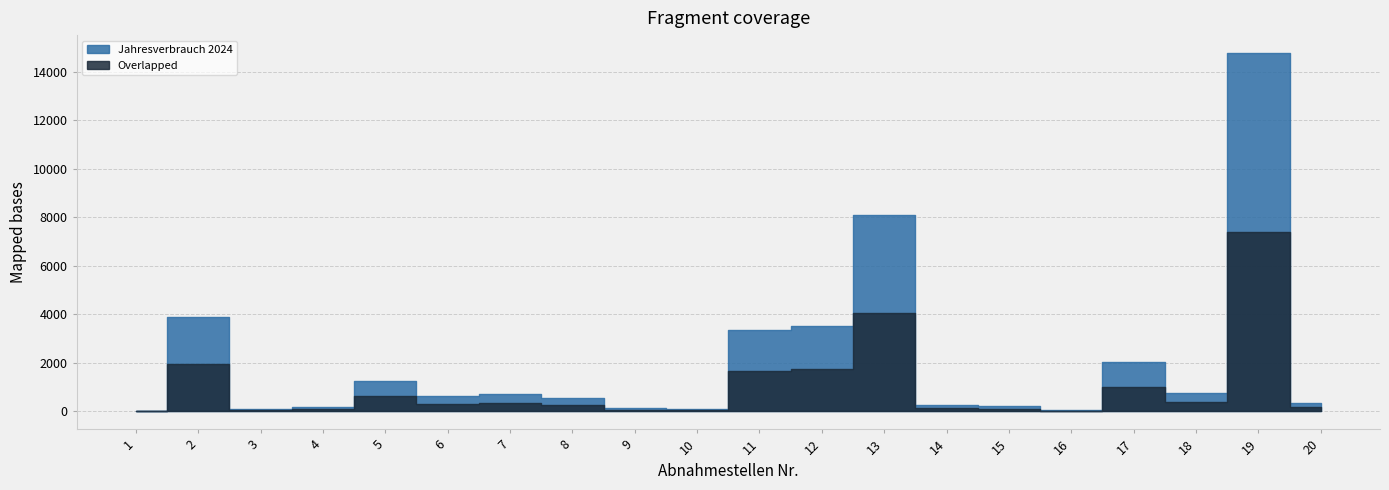

Is the value of Jahresverbrauch 2024 at 19 greater than the value of Overlapped at 14?

Yes